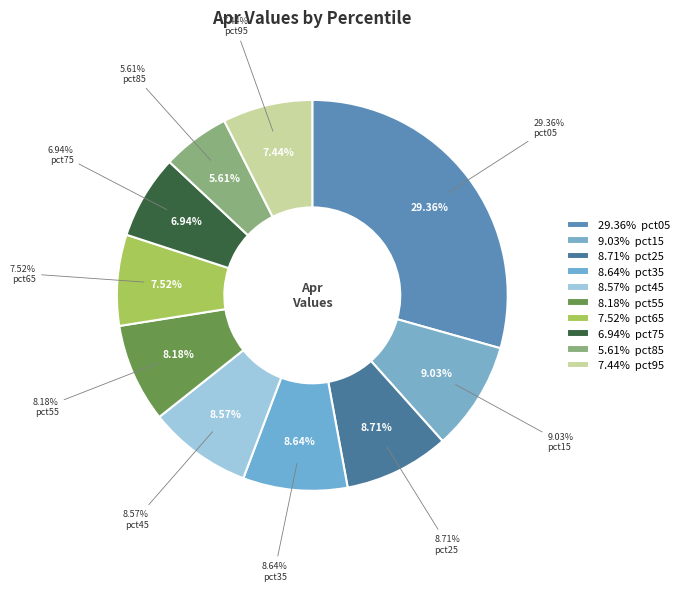

Count the number of slices in the pie.

10